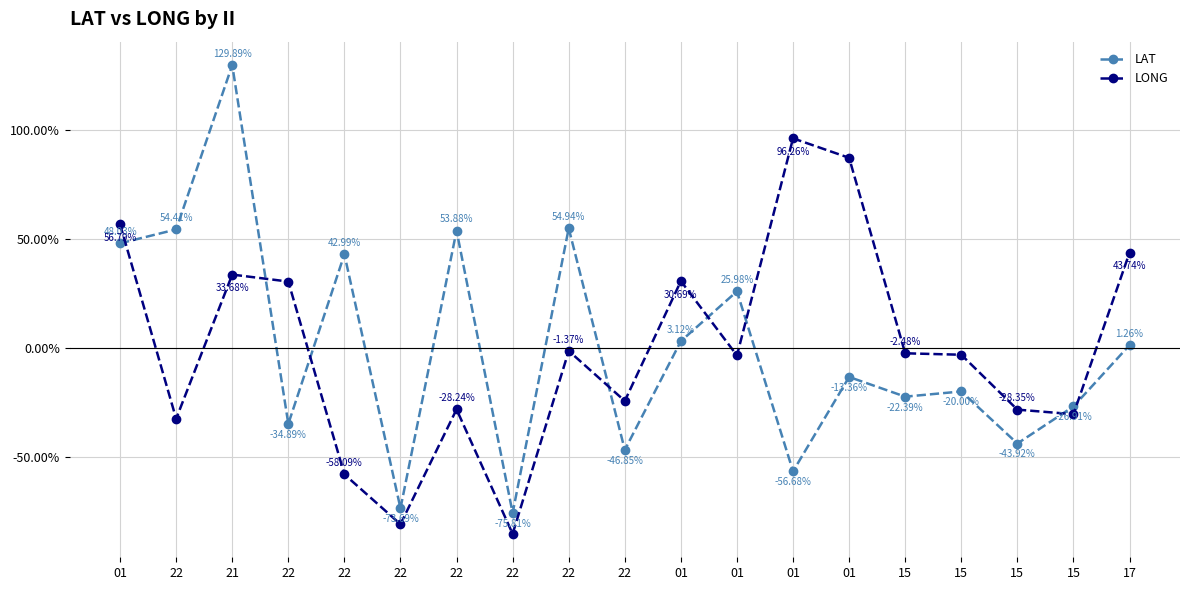

What is the label of the 17th point from the right?

21